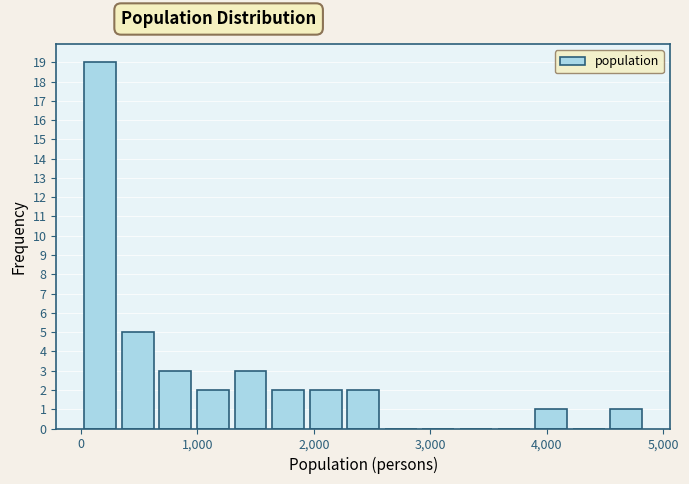

Read against the x-axis, roughly where is the centre of the tallest bar?

200